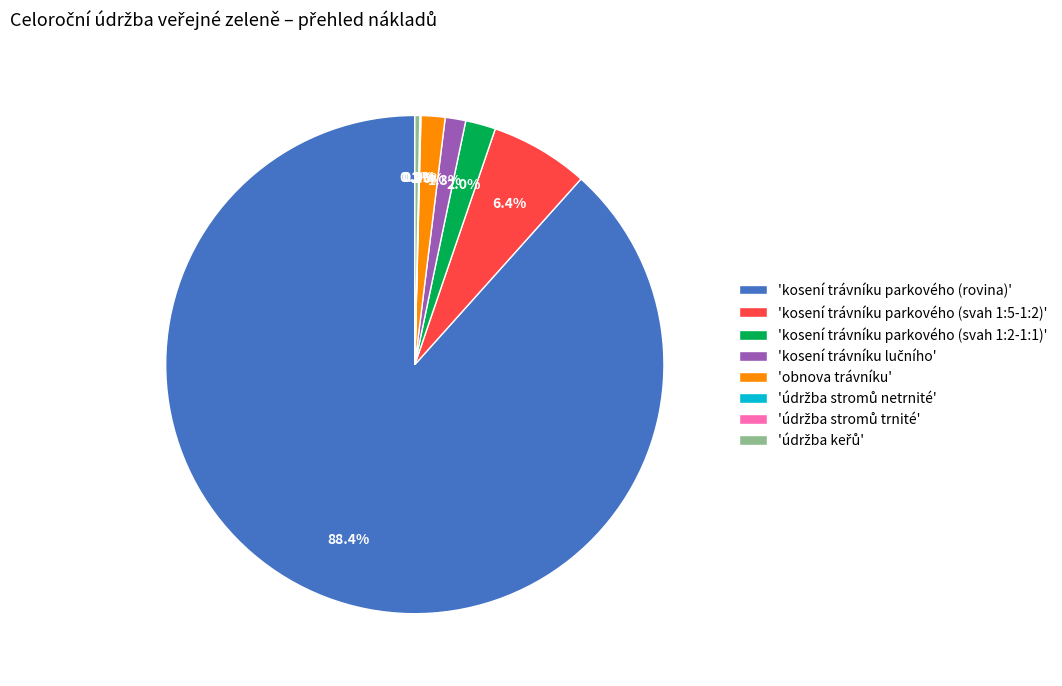

What is the largest slice in the pie chart?

'kosení trávníku parkového (rovina)'